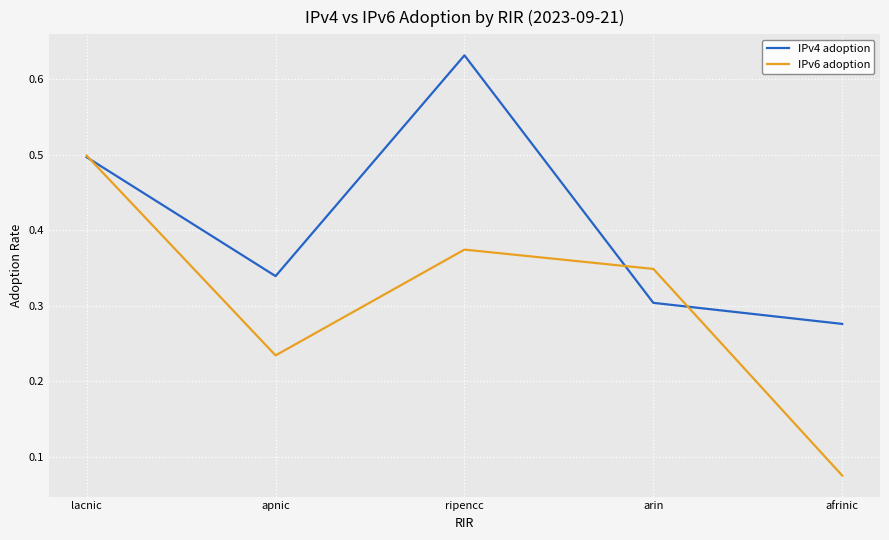

Which series has the widest spread of values?

IPv6 adoption